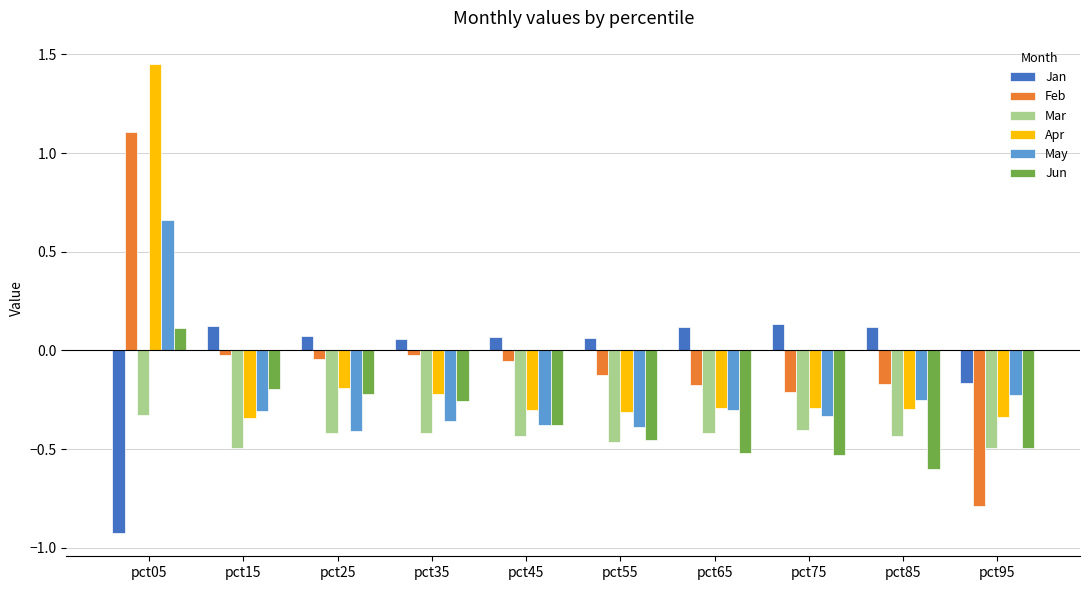

How many series are shown in this chart?

6